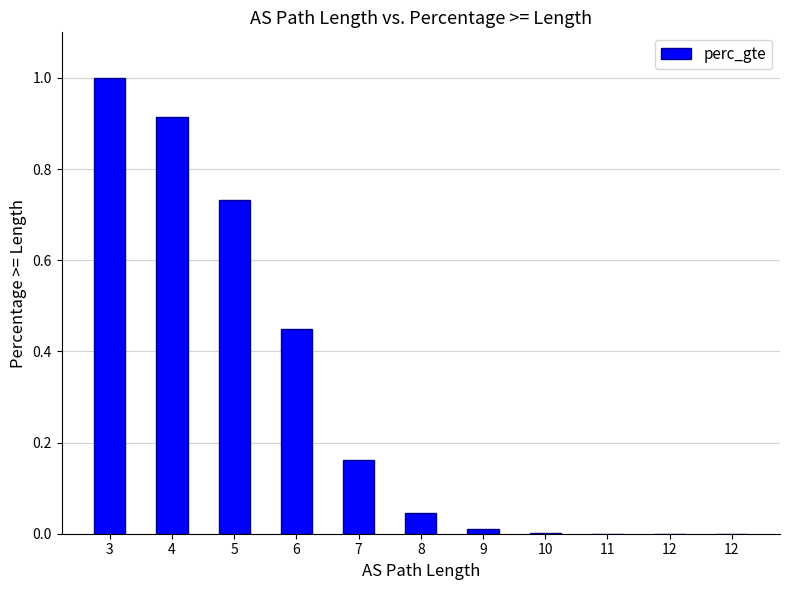

Reading left to right, extract all data points from this chart.

3=1.0	4=0.9	5=0.7	6=0.4	7=0.2	8=0.0	9=0.0	10=0.0	11=0.0	12=0.0	12=0.0